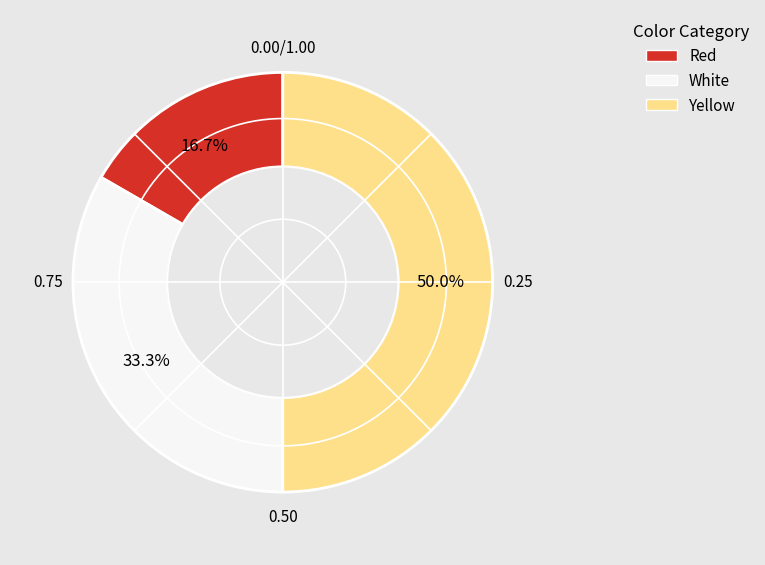

Is White the majority of the pie?

No